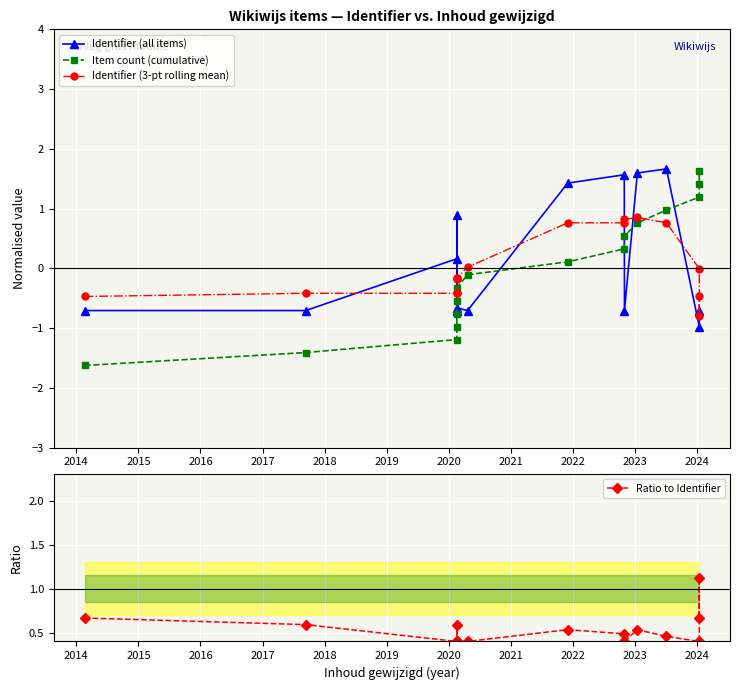

What is the approximate value of Identifier (3-pt rolling mean) at 2023?

0.8